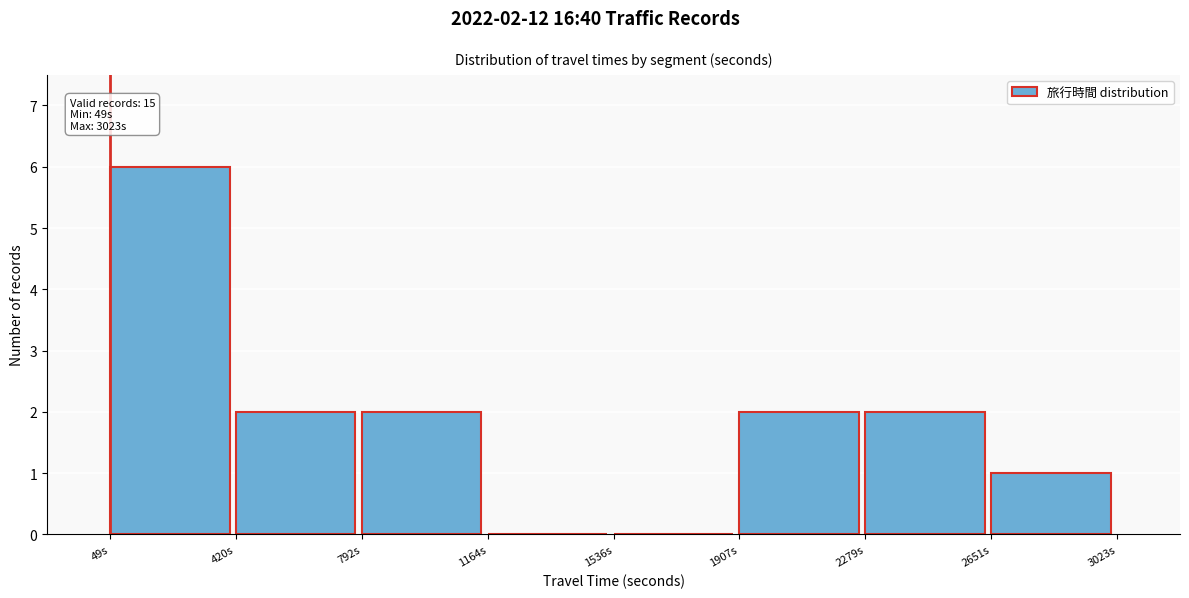

Over which range of the x-axis is the bar tallest?

50 to 400